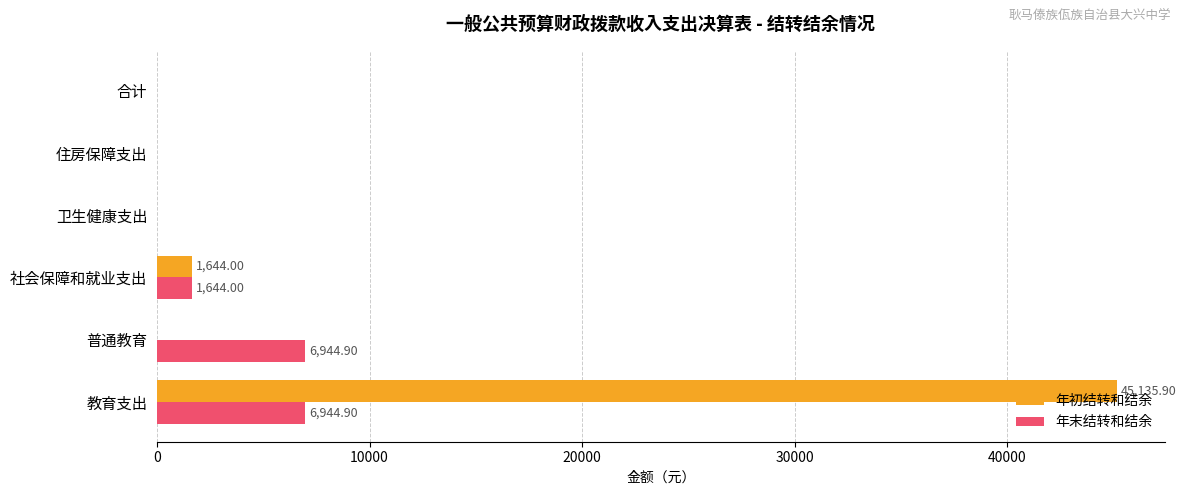

At which category is the sum across all series the highest?

教育支出